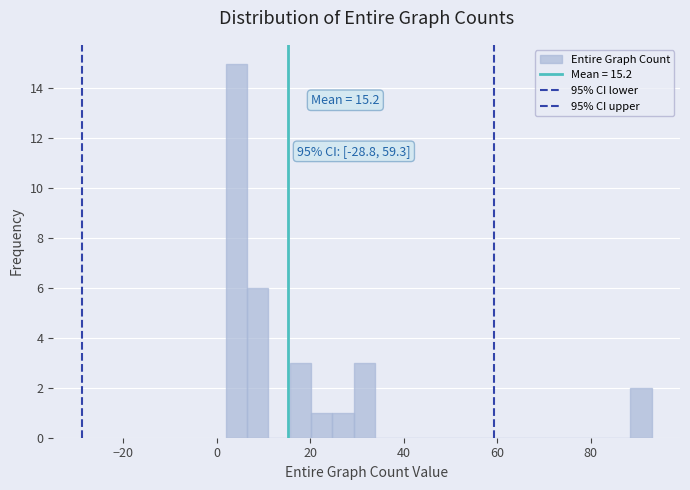

Read against the x-axis, roughly where is the centre of the tallest bar?

4